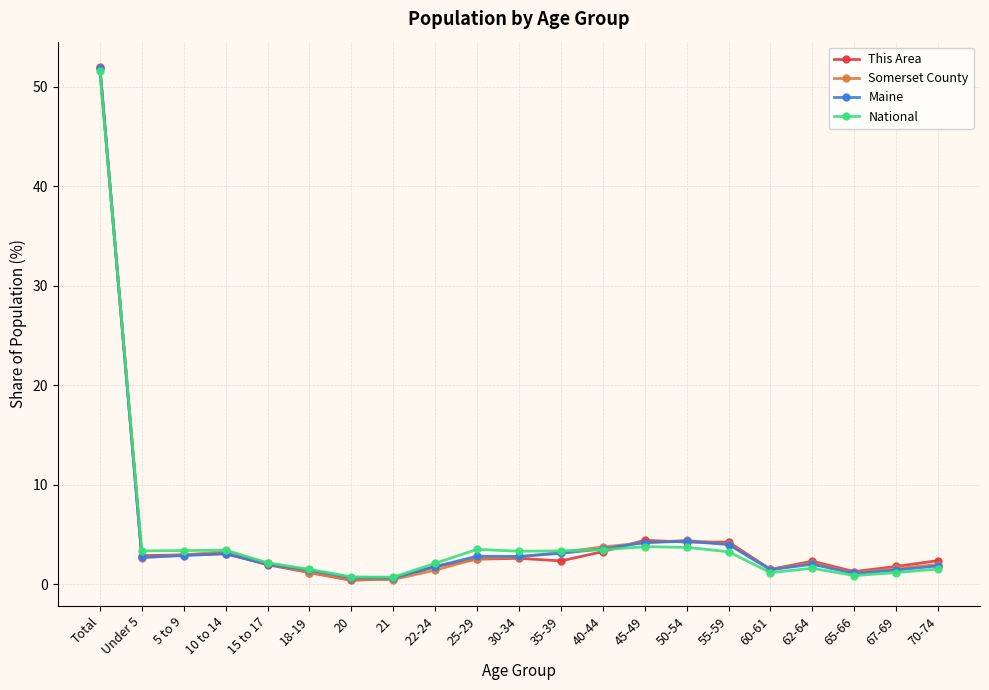

What is the total value across all series at 45-49?

16.6